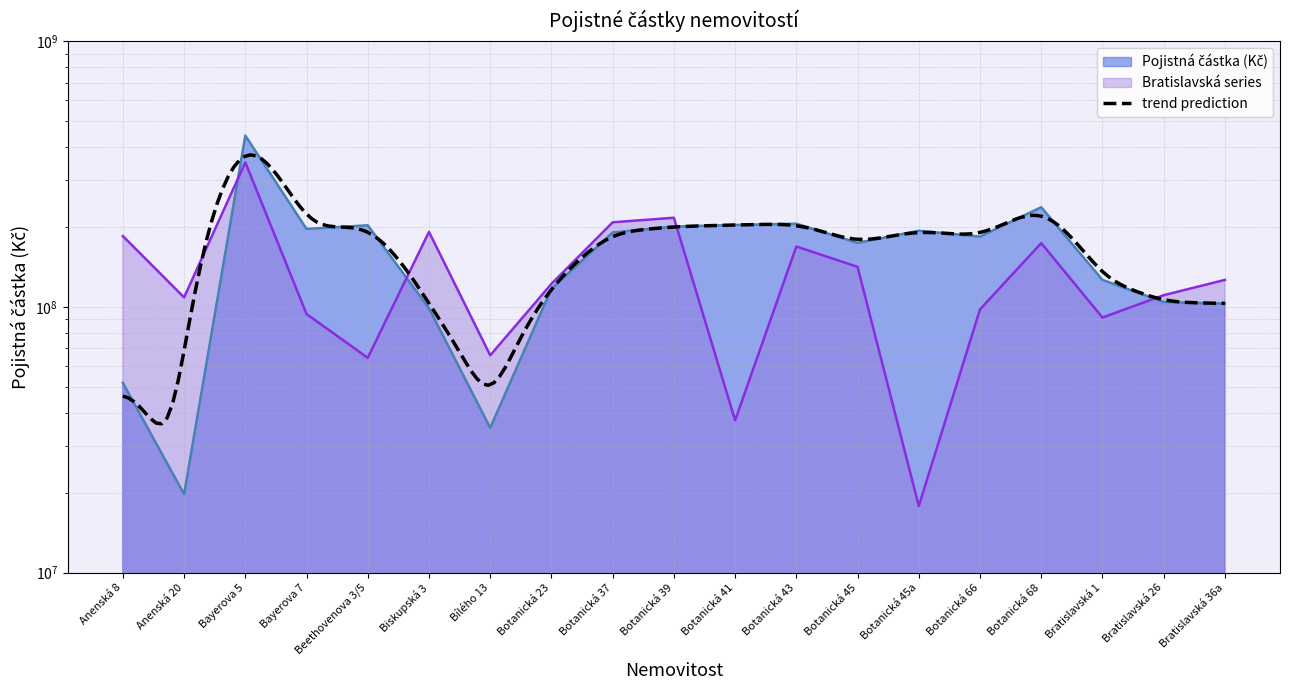

What position from the left is Bratislavská 36a?

19